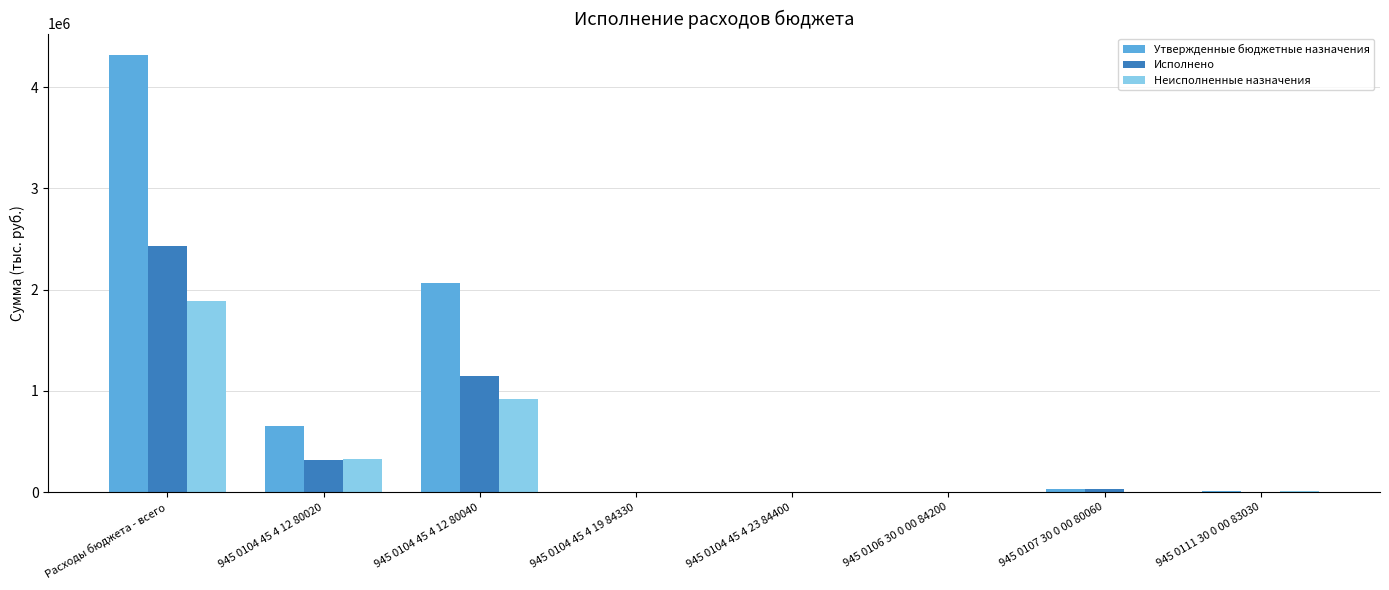

What are all the series names shown in the legend?

Утвержденные бюджетные назначения, Исполнено, Неисполненные назначения